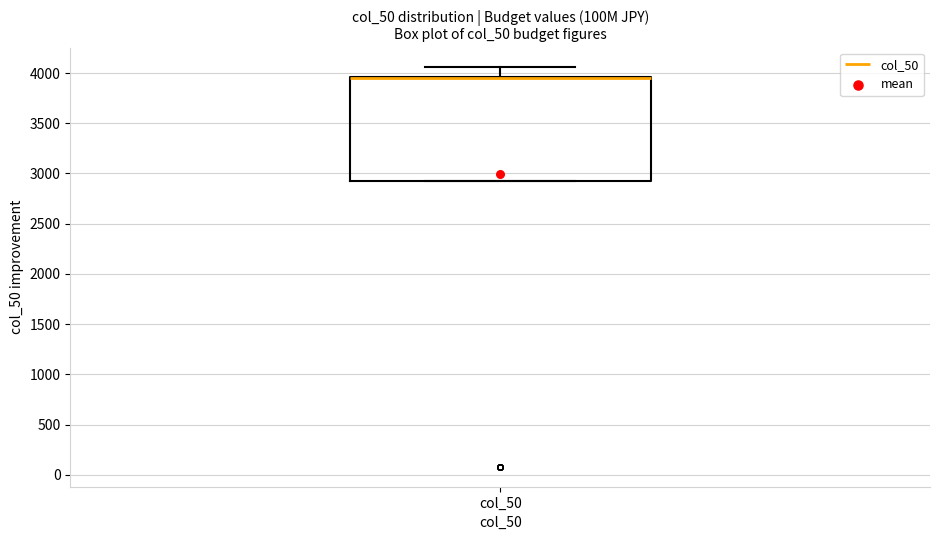

Read this box plot against the y-axis: the position of the median line, the range covered by the box, and the ends of both whiskers. The values are not printed on the chart, so give them approximately, as read against the axis.

median 3950 (drawn on the box's upper edge), box 2950 to 3950, whiskers 2950 to 4050